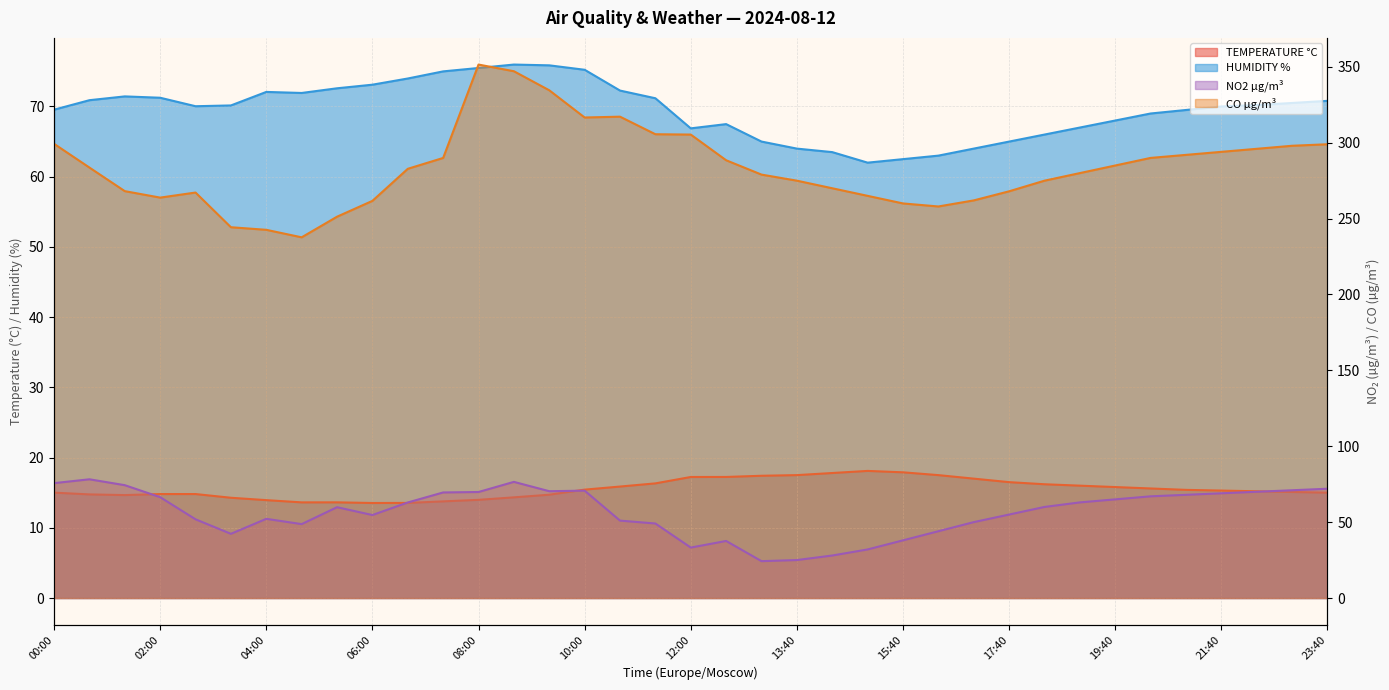

What value does the TEMPERATURE °C series have at 23:40?

15.0